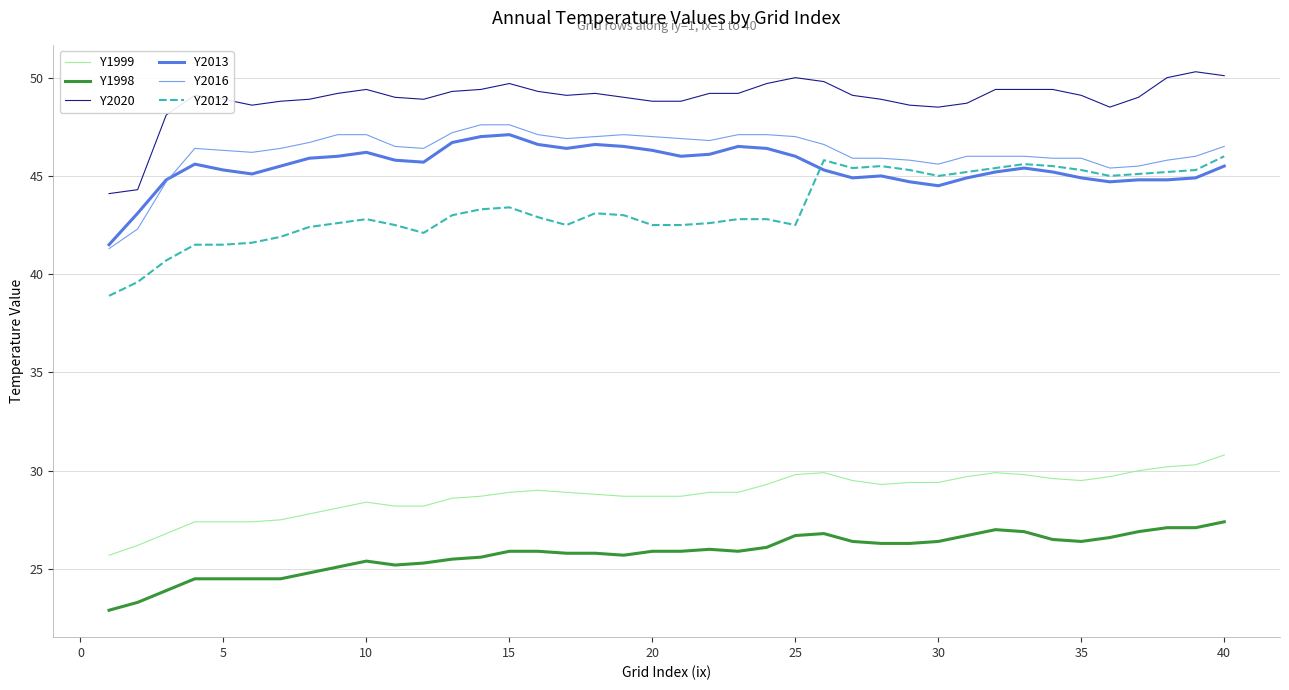

At how many categories does at least one series exceed 35?

40